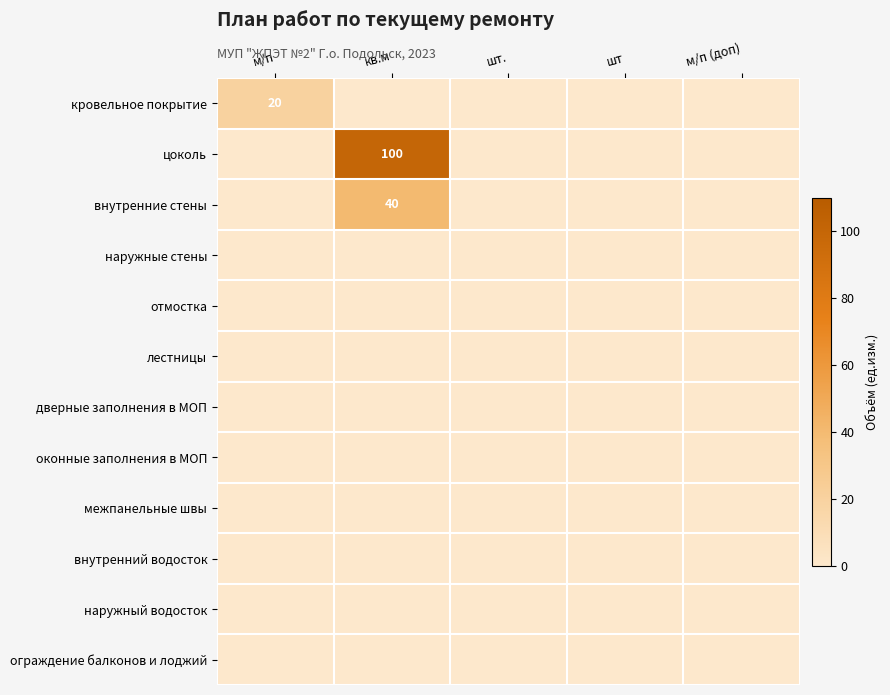

The кровельное покрытие series shows 20 at м/п. True or false?

True